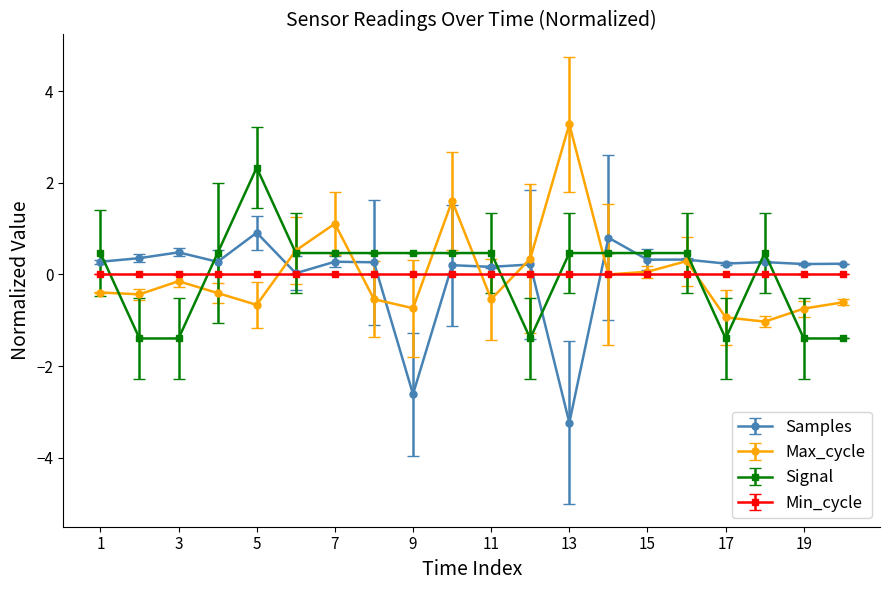

What is the maximum value shown in the chart?

3.3